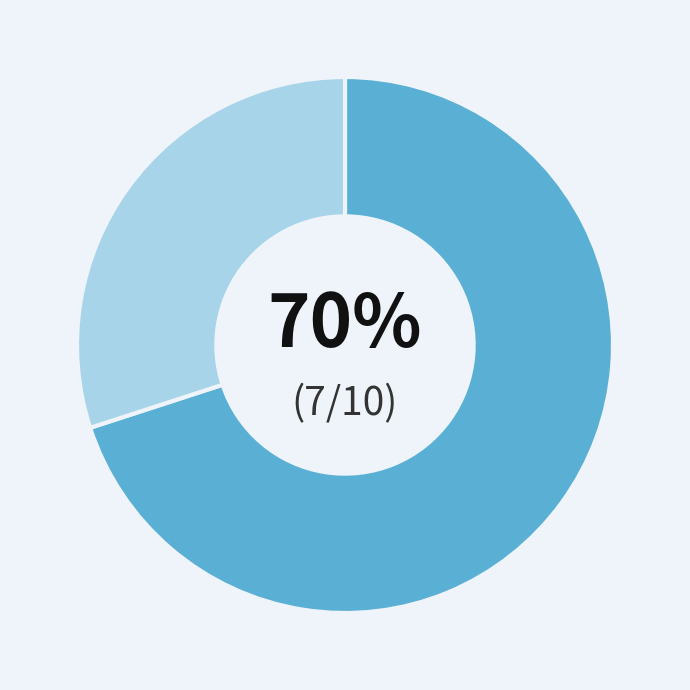

Is there any slice that represents more than half of the pie?

Yes